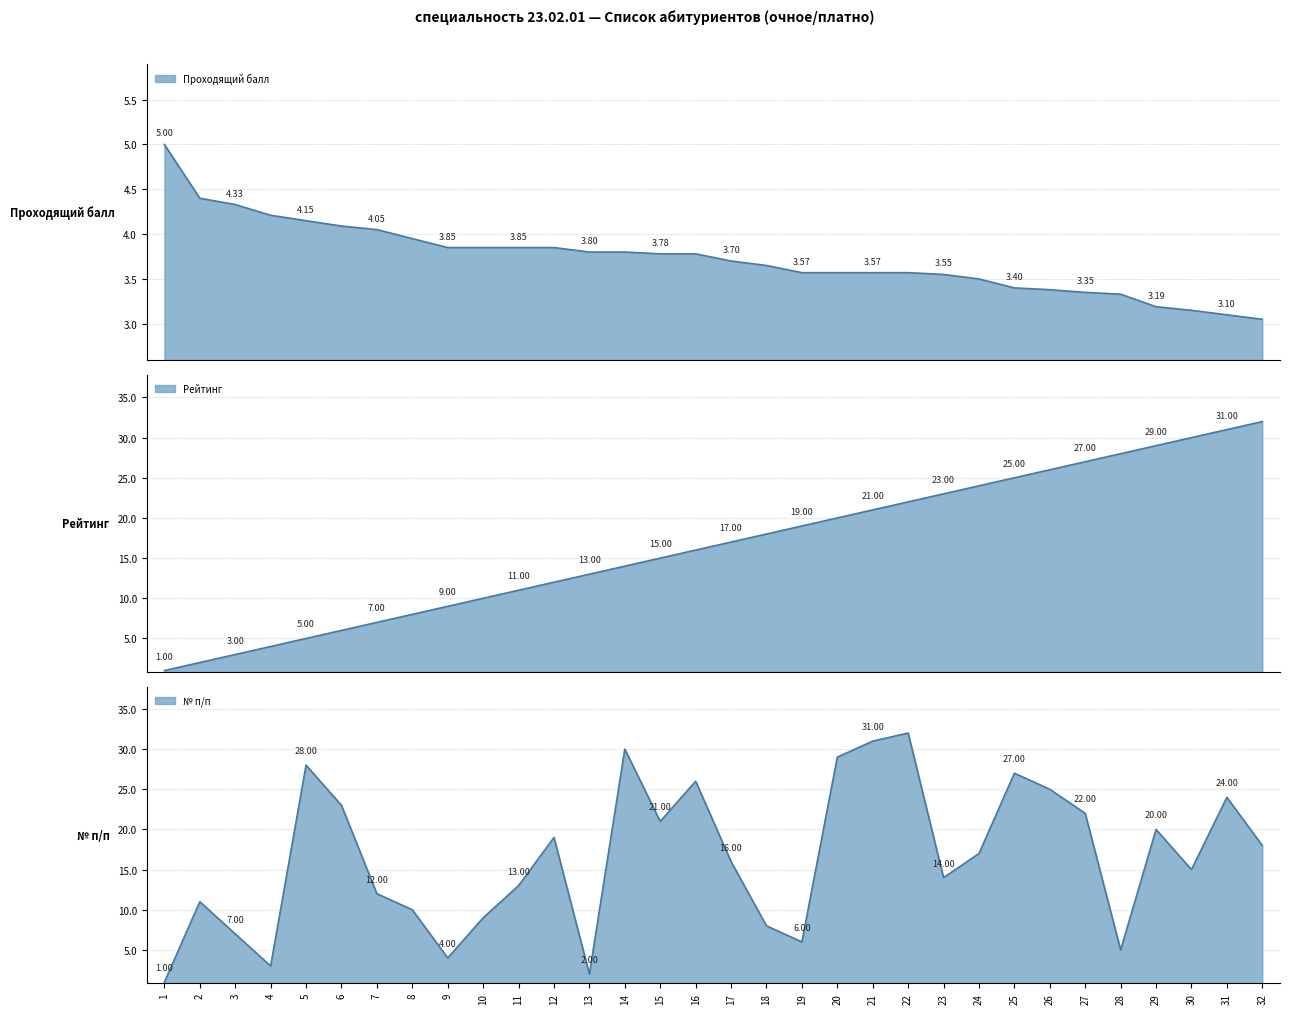

What is the sum of the № п/п values at 20 and 29?

49.0